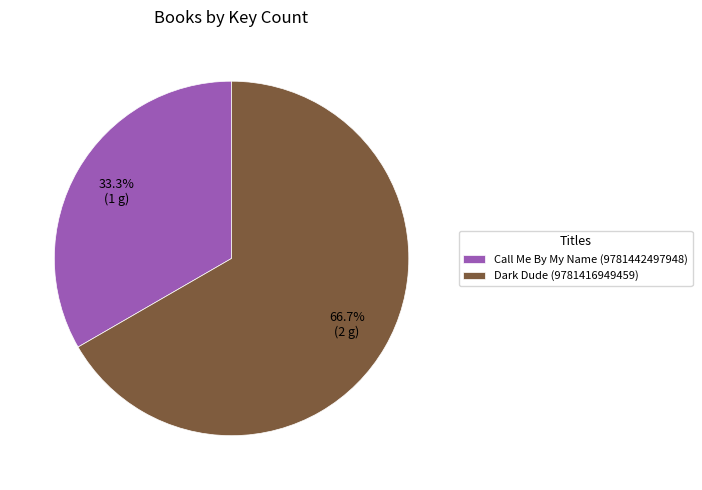

Combined, what portion of the pie is Dark Dude (9781416949459) and Call Me By My Name (9781442497948)?

100.0%